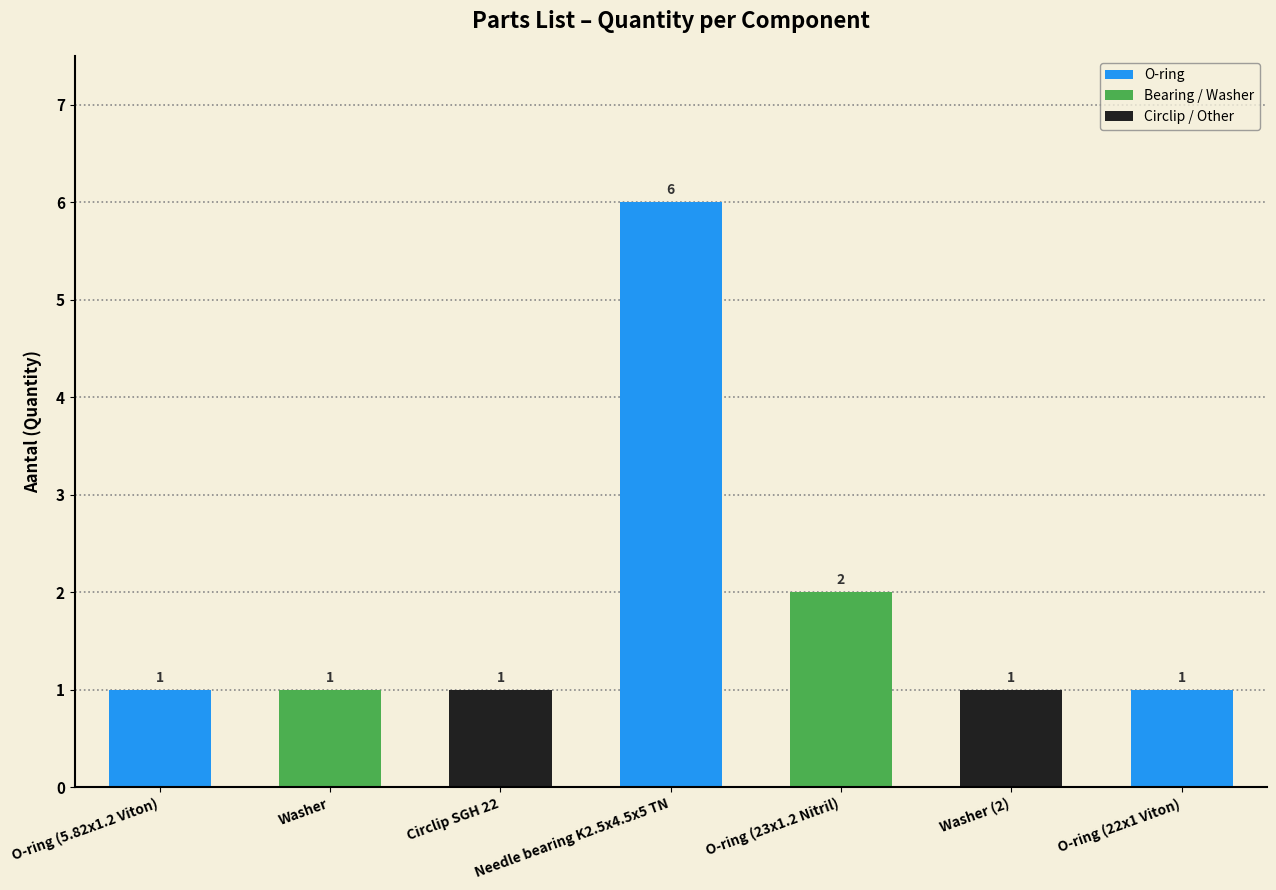

What is the maximum value shown in the chart?

6